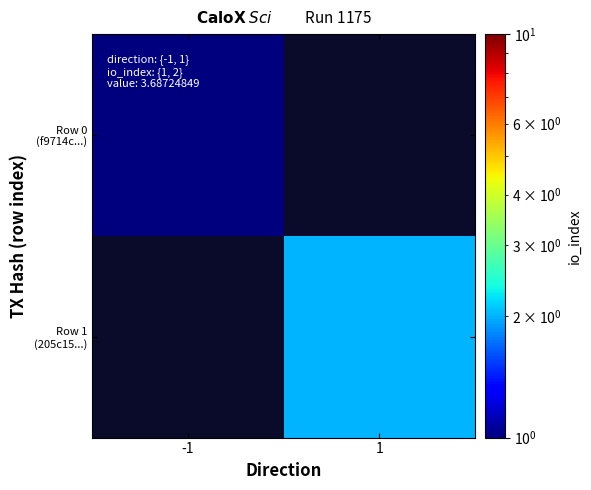

Which series has the largest range (max minus min)?

Row 0 (f9714c...)